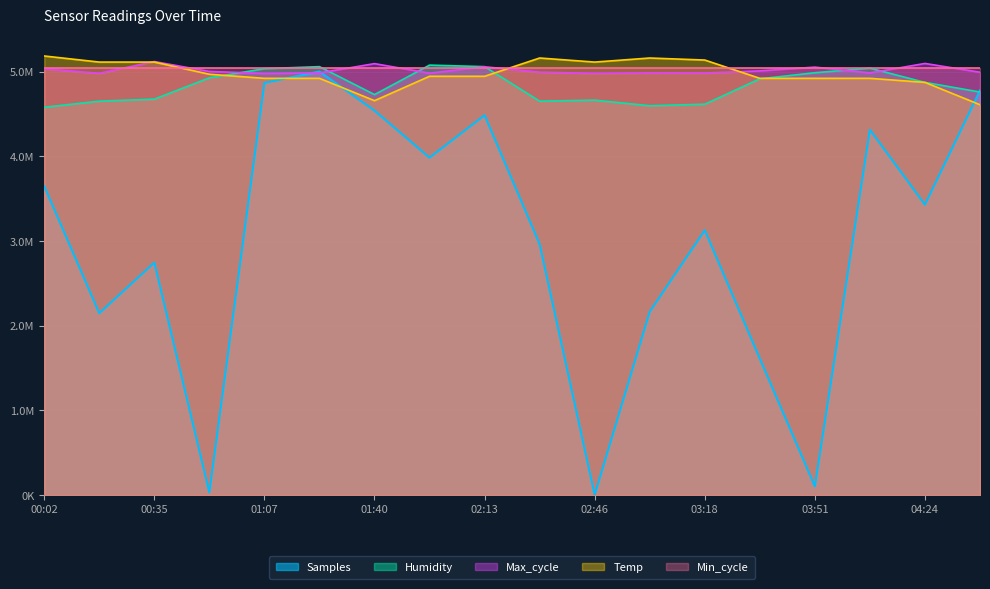

True or false: Max_cycle has more than 0 interior local peaks.

True